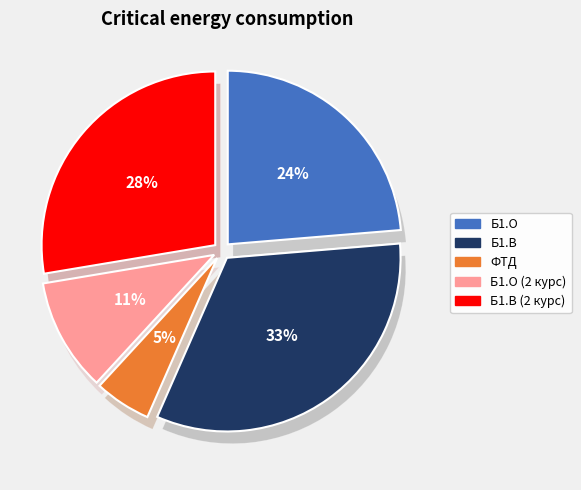

Which has a higher value, Б1.О or Б1.О (2 курс)?

Б1.О